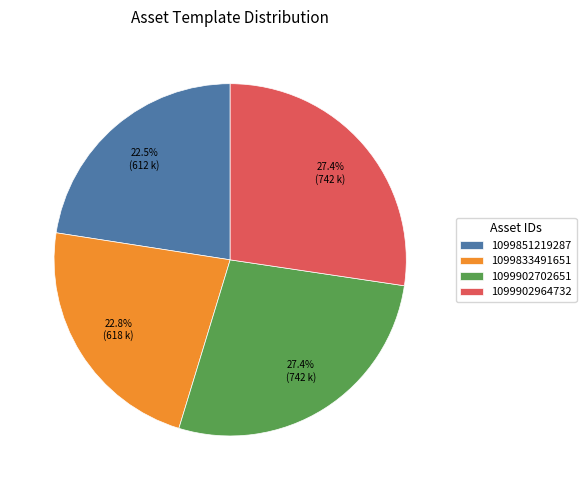

To the nearest percent, what is the difference between the 1099851219287 and 1099902964732 slice percentages?

5%